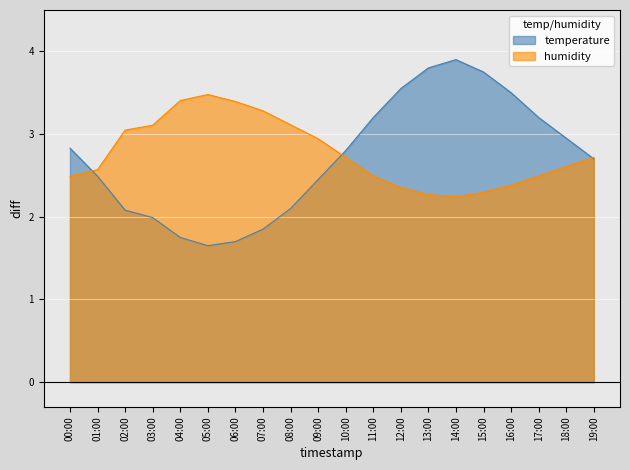

The humidity series shows 2.2 at 14:00. True or false?

True